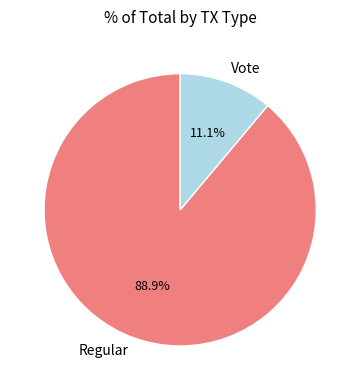

The Vote slice represents 18% of the pie. True or false?

False